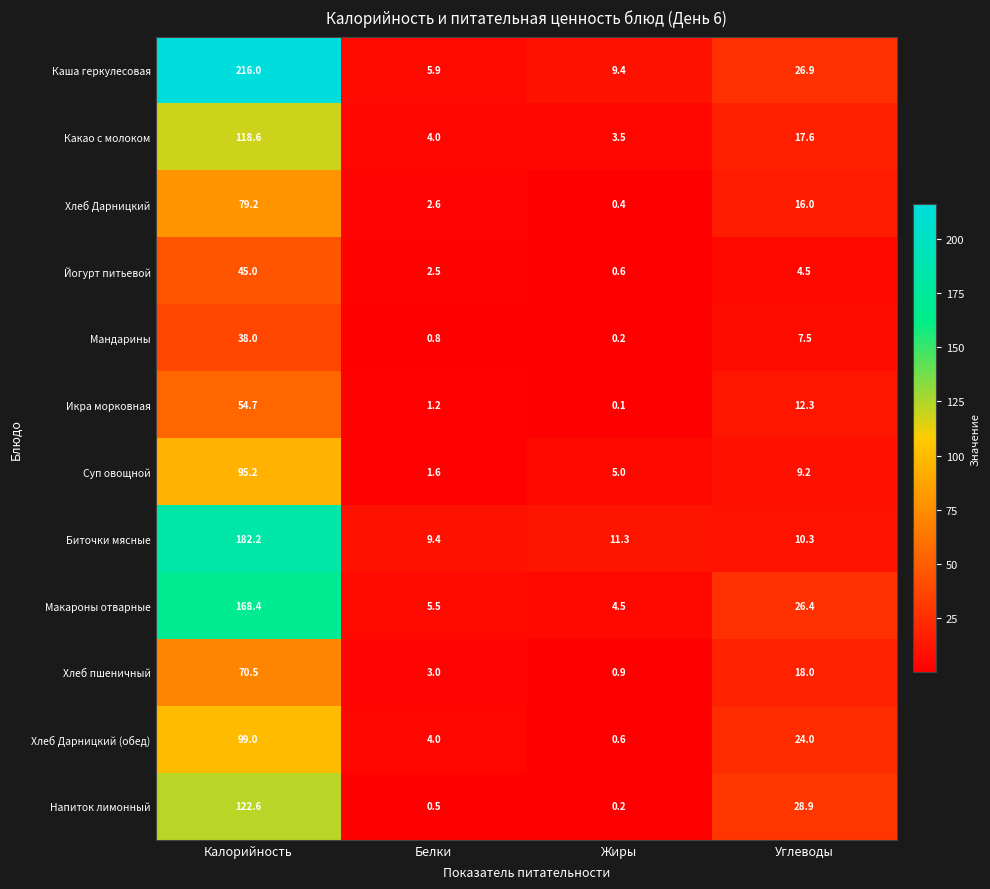

What is the difference between the maximum and second lowest values in the Мандарины series?

37.2